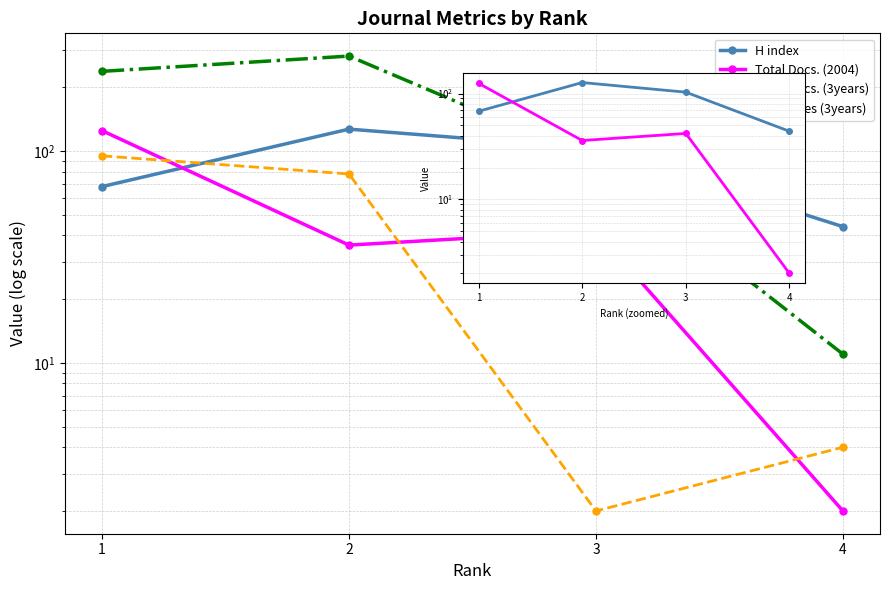

At which category is the sum across all series the highest?

1